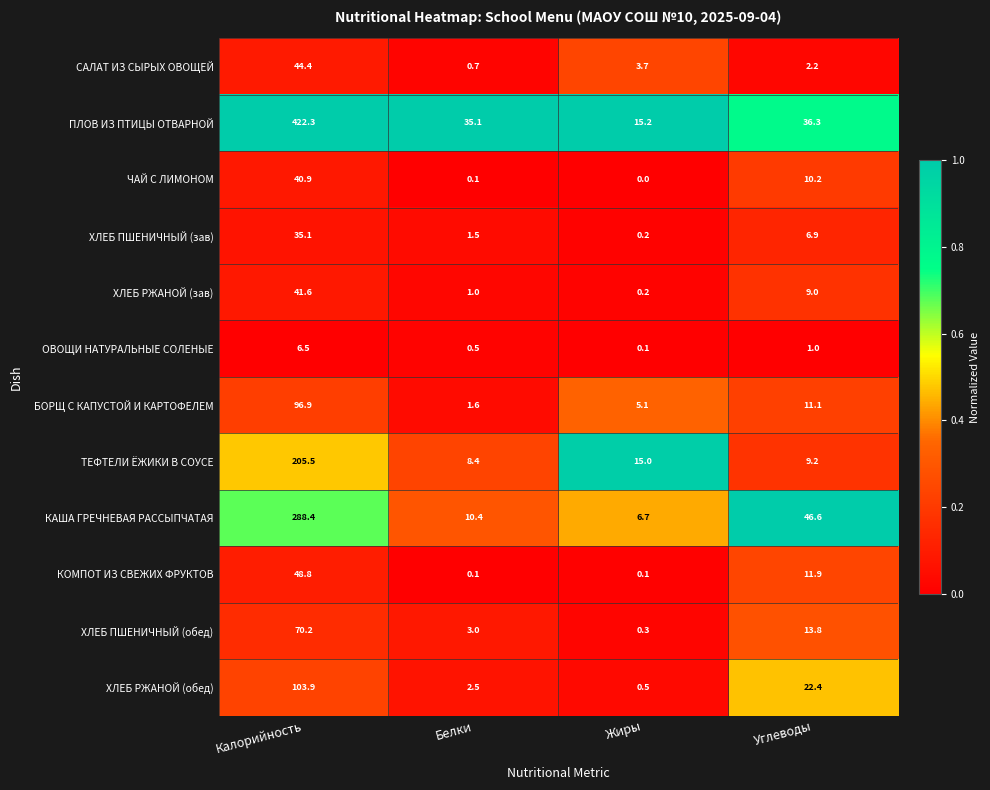

At which category is the sum across all series the highest?

Калорийность